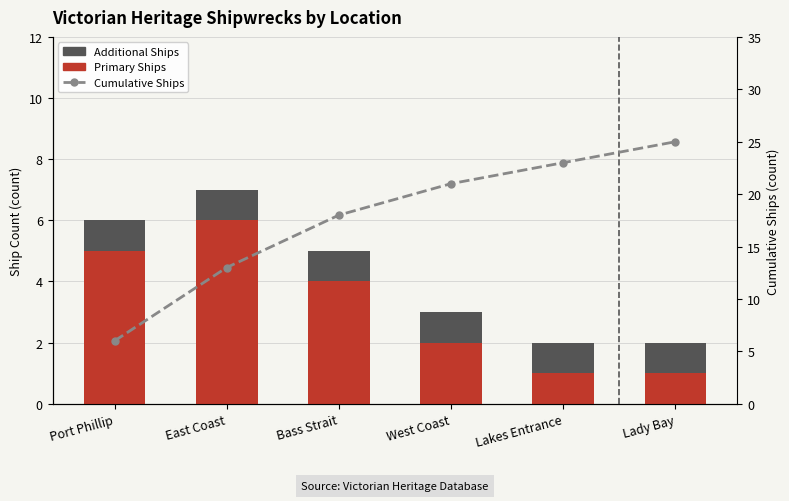

What position from the left is West Coast?

4